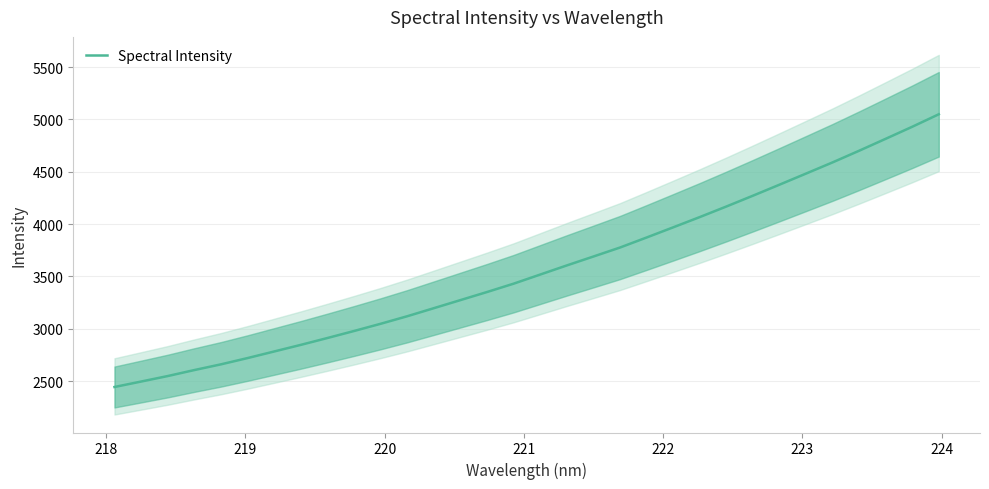

What is the minimum value for Spectral Intensity?

2443.2